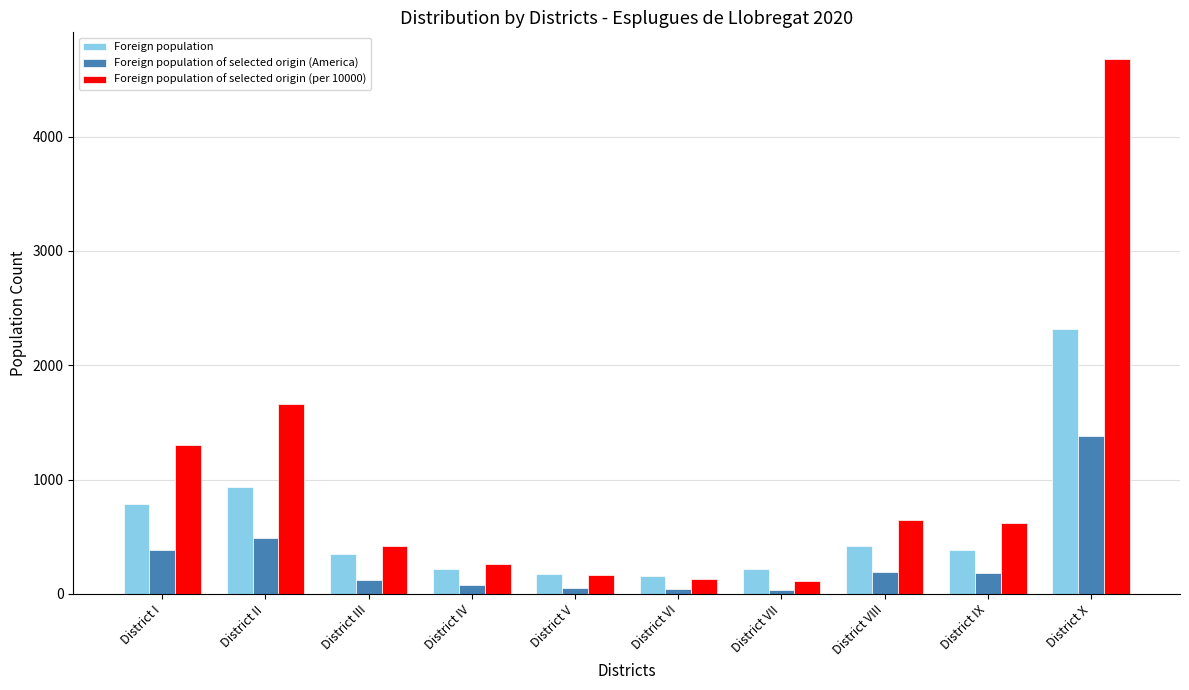

What is the minimum value for Foreign population?

160